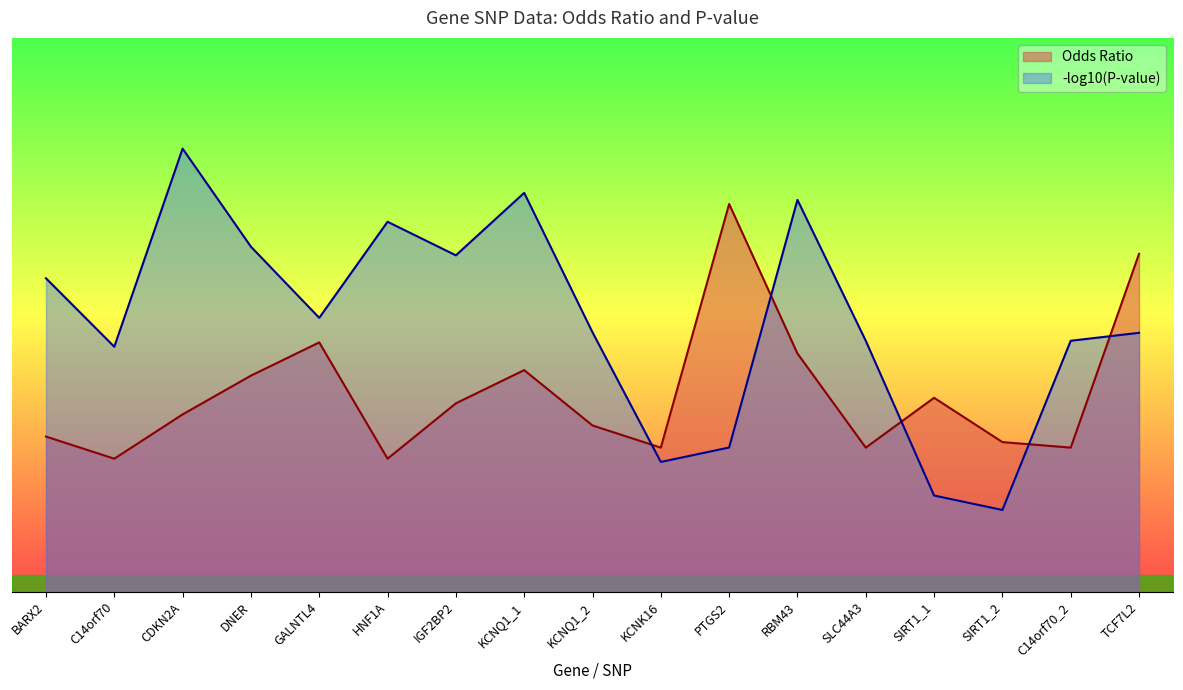

Is it true that the value at PTGS2 is 10.7?

False